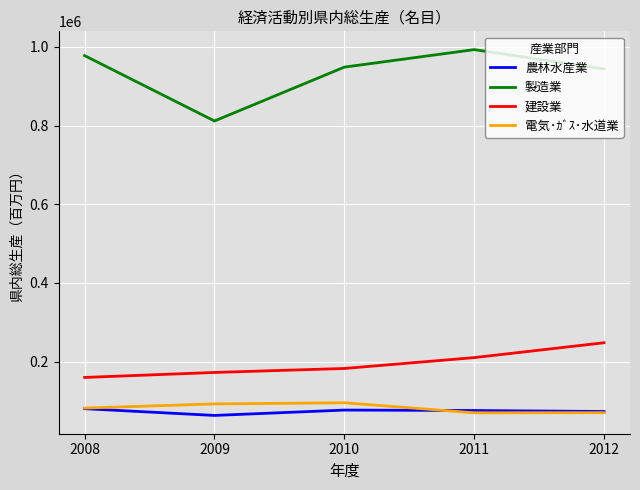

What is the difference between the maximum and minimum values in the 電気･ｶﾞｽ･水道業 series?

25532